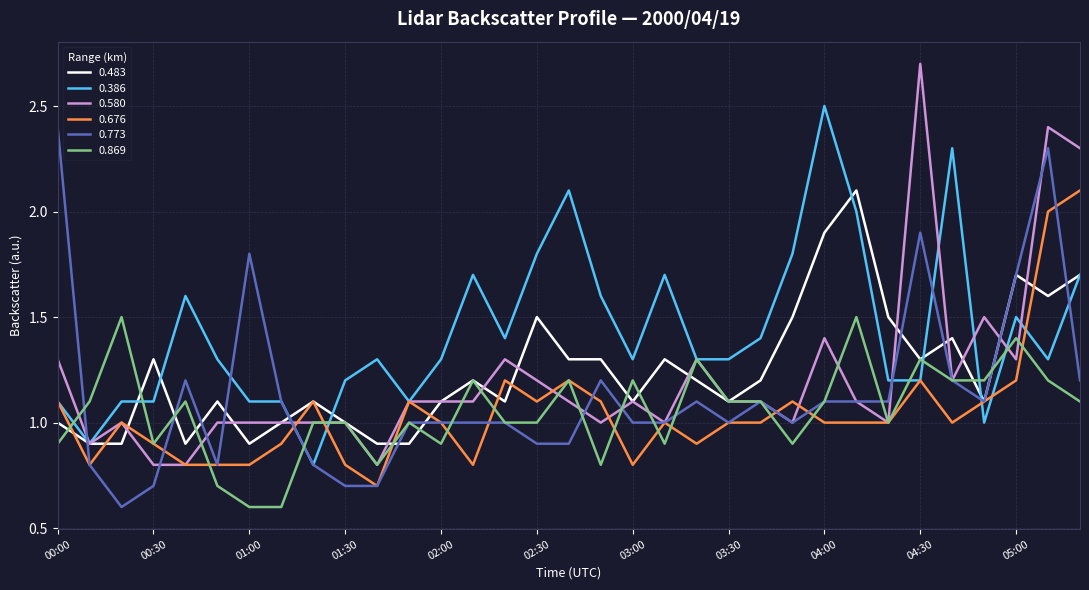

Reading left to right, list all the values displayed in this chart.

0.483: 1.0	0.9	0.9	1.3	0.9	1.1	0.9	1.0	1.1	1.0	0.9	0.9	1.1	1.2	1.1	1.5	1.3	1.3	1.1	1.3	1.2	1.1	1.2	1.5	1.9	2.1	1.5	1.3	1.4	1.1	1.7	1.6	1.7
0.386: 1.1	0.9	1.1	1.1	1.6	1.3	1.1	1.1	0.8	1.2	1.3	1.1	1.3	1.7	1.4	1.8	2.1	1.6	1.3	1.7	1.3	1.3	1.4	1.8	2.5	2.0	1.2	1.2	2.3	1.0	1.5	1.3	1.7
0.580: 1.3	0.9	1.0	0.8	0.8	1.0	1.0	1.0	1.0	1.0	0.8	1.1	1.1	1.1	1.3	1.2	1.1	1.0	1.1	1.0	1.3	1.1	1.1	1.0	1.4	1.1	1.0	2.7	1.2	1.5	1.3	2.4	2.3
0.676: 1.1	0.8	1.0	0.9	0.8	0.8	0.8	0.9	1.1	0.8	0.7	1.1	1.0	0.8	1.2	1.1	1.2	1.1	0.8	1.0	0.9	1.0	1.0	1.1	1.0	1.0	1.0	1.2	1.0	1.1	1.2	2.0	2.1
0.773: 2.4	0.8	0.6	0.7	1.2	0.8	1.8	1.1	0.8	0.7	0.7	1.0	1.0	1.0	1.0	0.9	0.9	1.2	1.0	1.0	1.1	1.0	1.1	1.0	1.1	1.1	1.1	1.9	1.2	1.1	1.7	2.3	1.2
0.869: 0.9	1.1	1.5	0.9	1.1	0.7	0.6	0.6	1.0	1.0	0.8	1.0	0.9	1.2	1.0	1.0	1.2	0.8	1.2	0.9	1.3	1.1	1.1	0.9	1.1	1.5	1.0	1.3	1.2	1.2	1.4	1.2	1.1